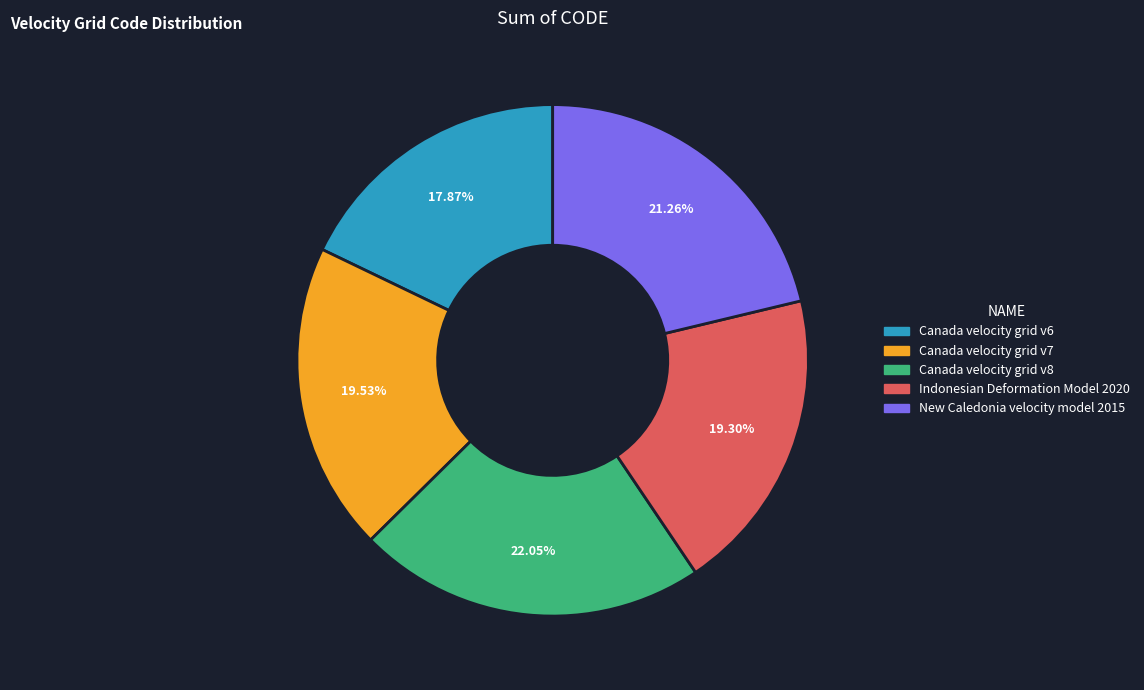

Approximately how many times larger is the value at Canada velocity grid v7 compared to New Caledonia velocity model 2015?

0.9